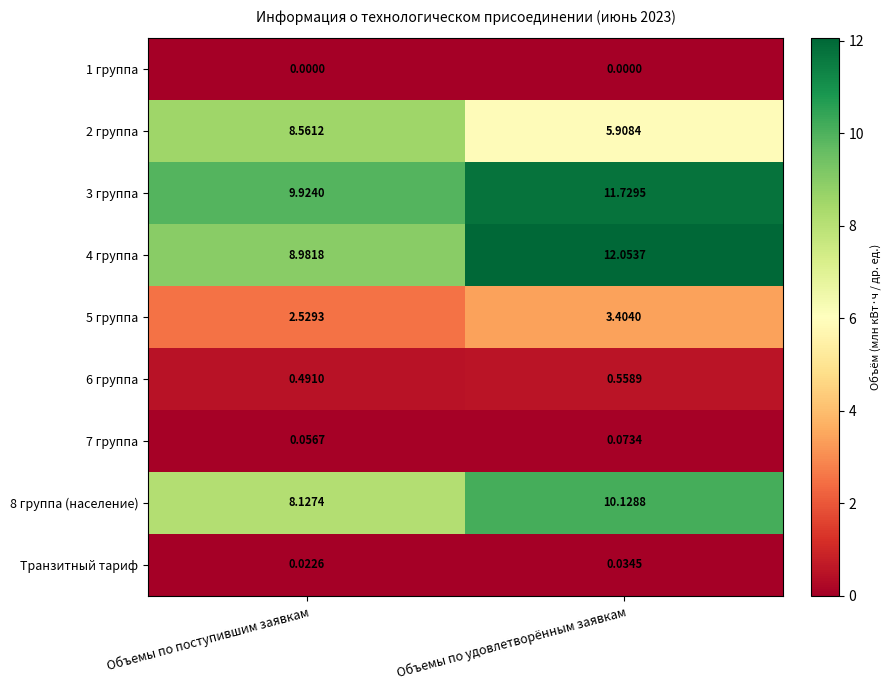

Is the value of 2 группа at Объемы по поступившим заявкам greater than the value of 1 группа at Объемы по удовлетворённым заявкам?

Yes